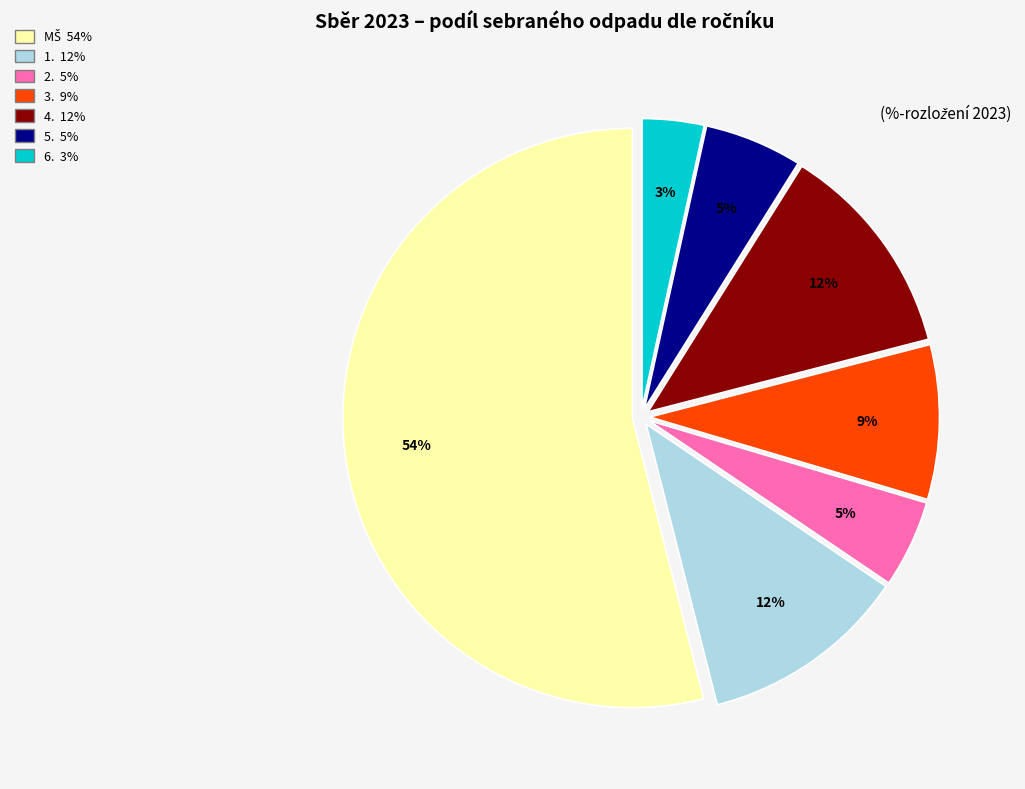

What is the smallest slice in the pie chart?

6.